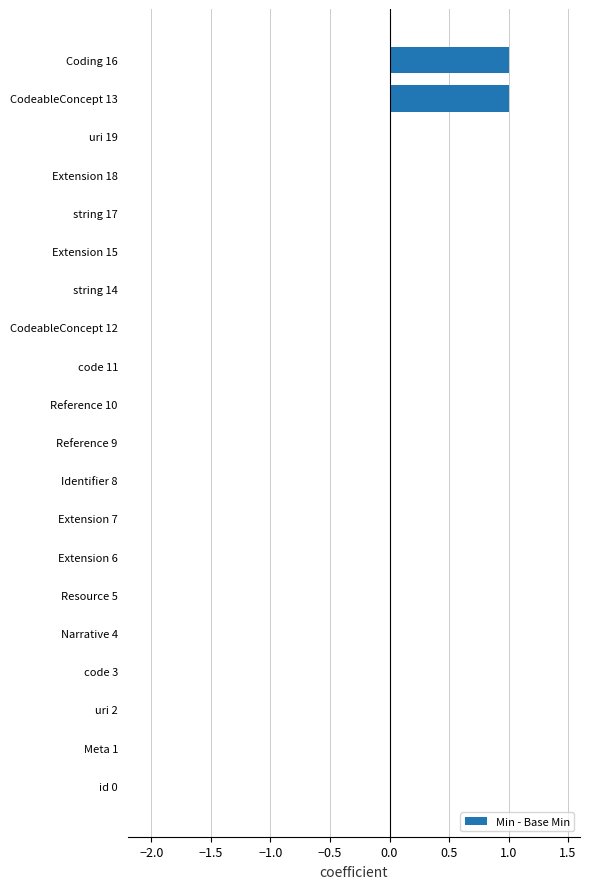

What is the change in value from uri 2 to CodeableConcept 13?

+1